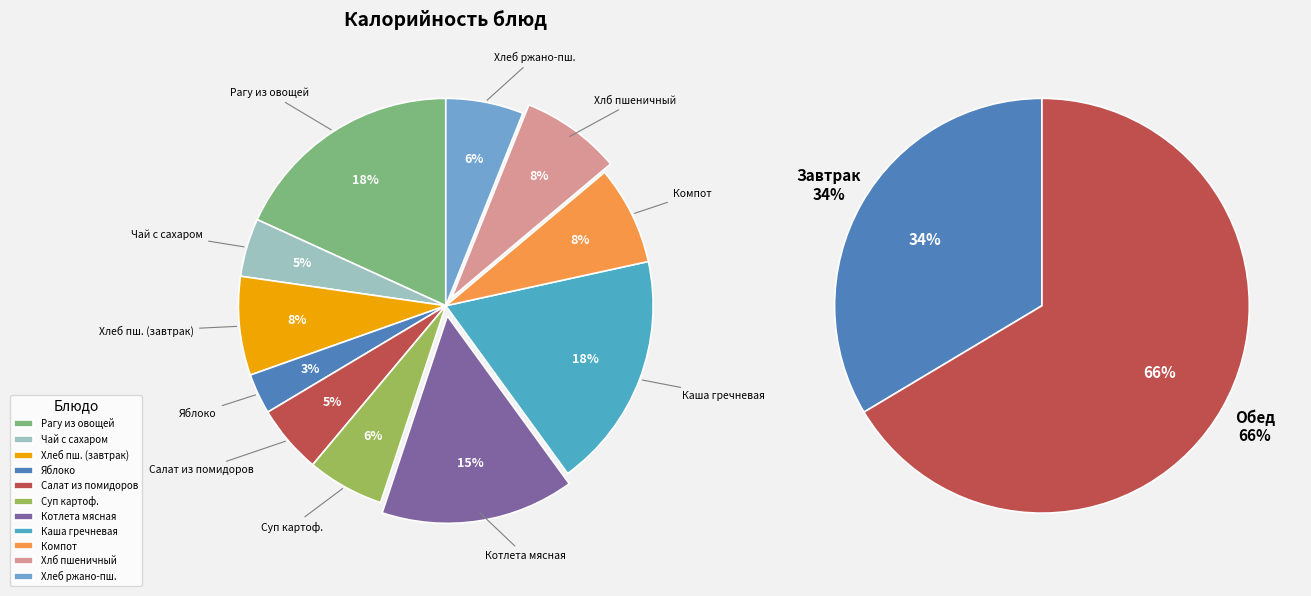

What percentage is the Хлеб пшеничный (завтрак) slice, to the nearest percent?

8%